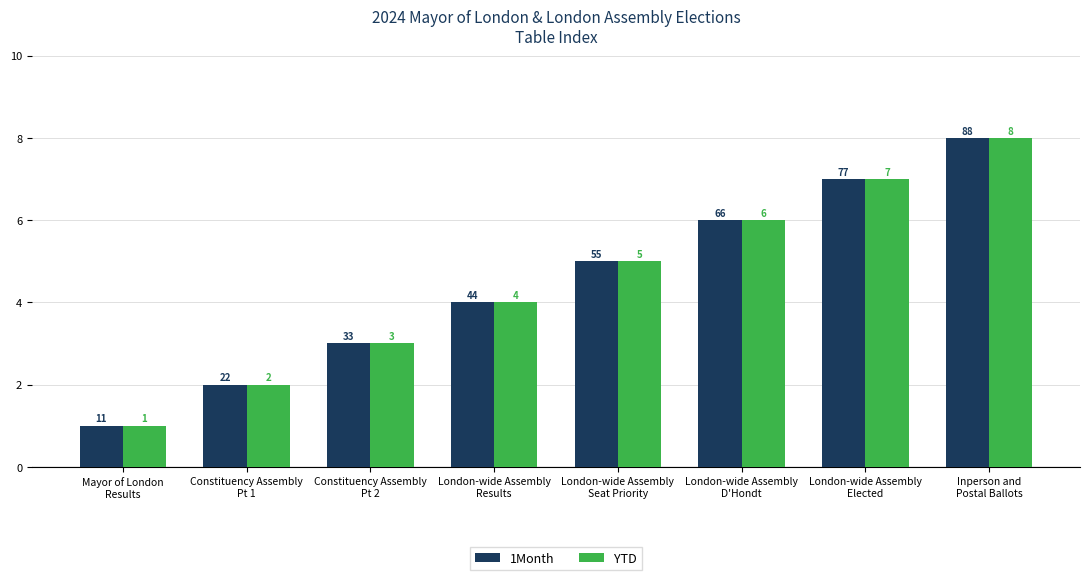

What value does the 1Month series have at London-wide Assembly
Results?

4